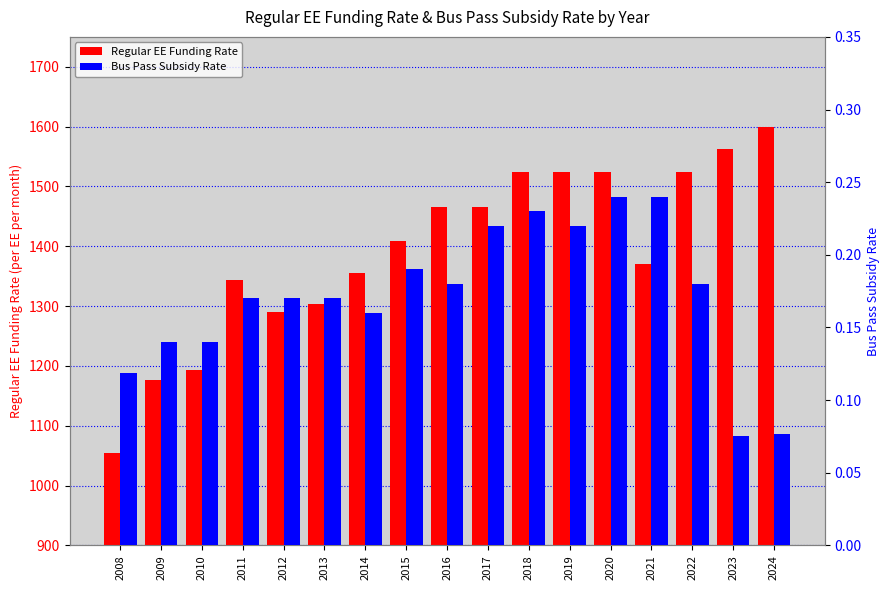

Is it true that Regular EE Funding Rate equals 1355.0 at 2014?

True